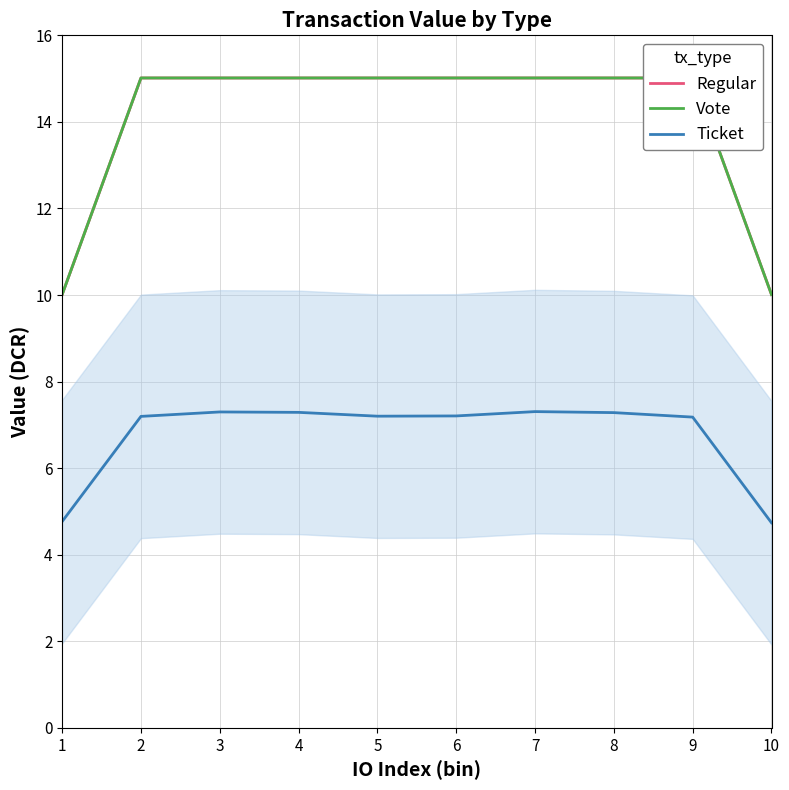

What is the difference between the Regular values at 4 and 1?

5.0